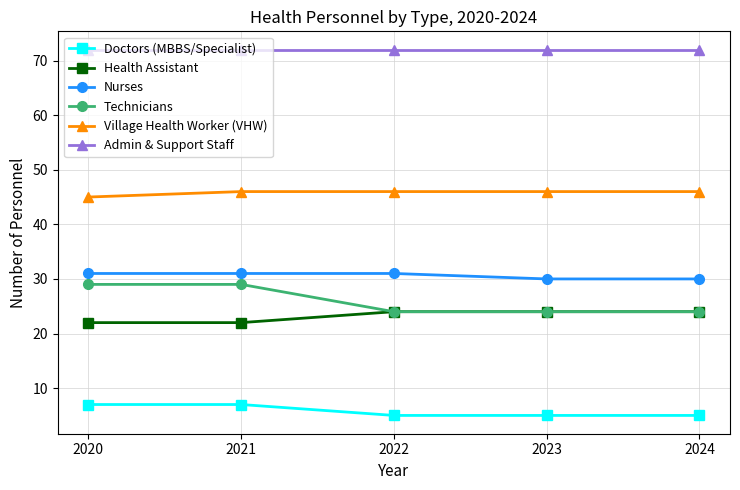

What is the sum of the Doctors (MBBS/Specialist) values at 2023 and 2022?

10